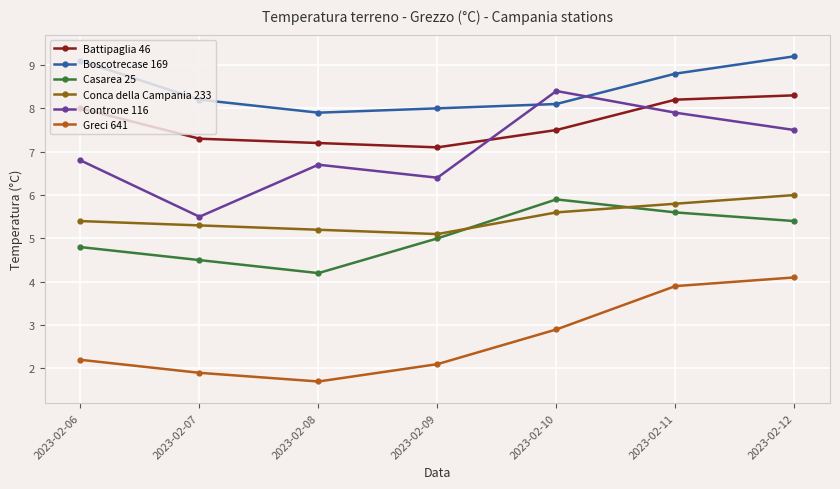

What is the average value of the Controne 116 series?

7.0